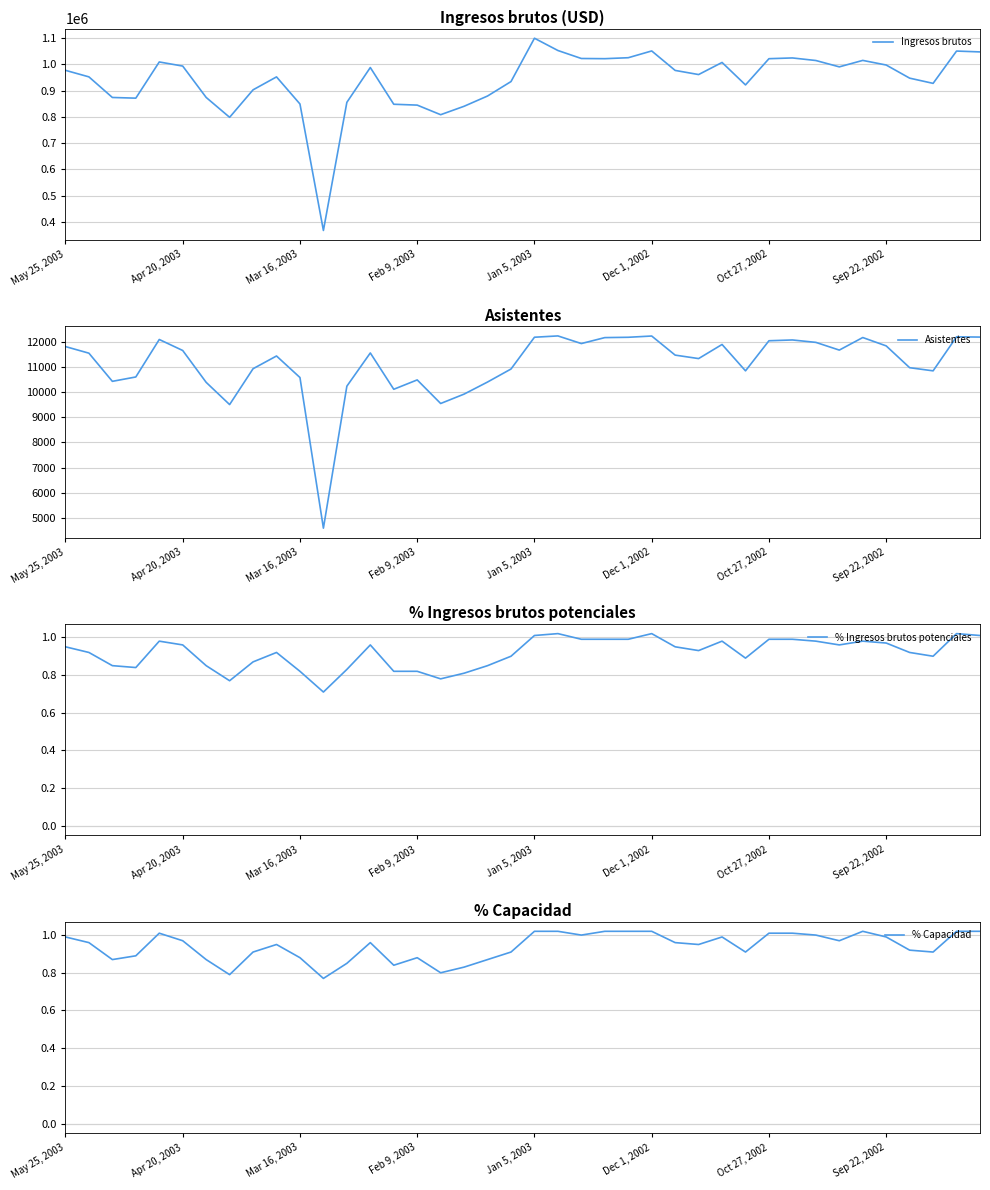

True or false: % Ingresos brutos potenciales and % Capacidad intersect in this chart.

False